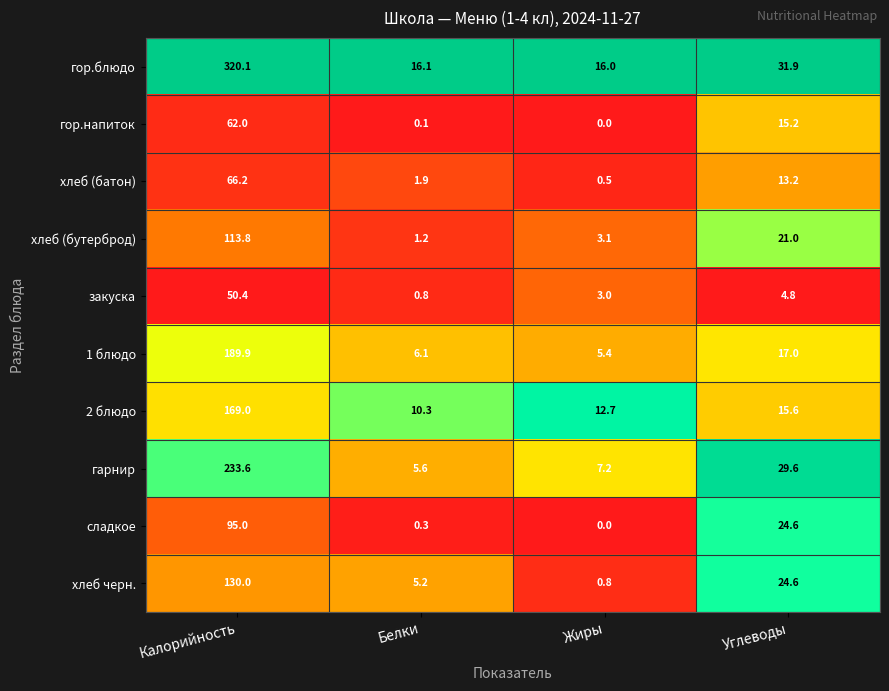

Rank the series at Калорийность from lowest to highest value.

закуска, гор.напиток, хлеб (батон), сладкое, хлеб (бутерброд), хлеб черн., 2 блюдо, 1 блюдо, гарнир, гор.блюдо